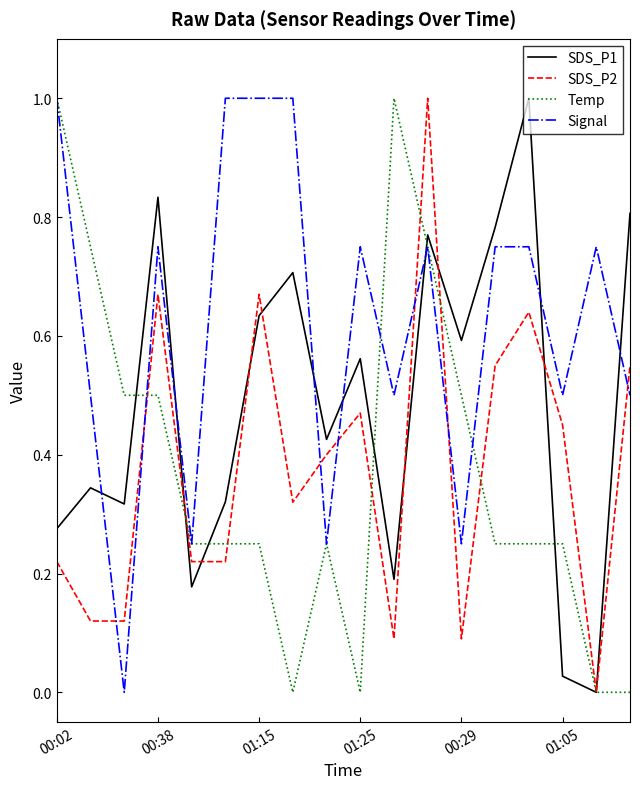

True or false: SDS_P1 and Signal cross at least once.

True